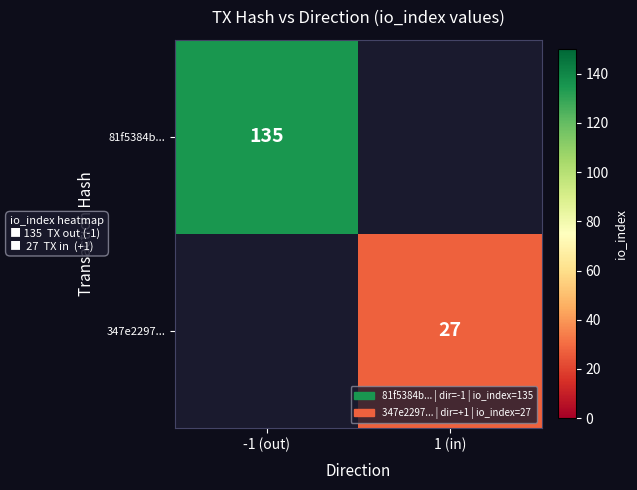

Is it true that 347e2297... equals 6.5 at 1 (in)?

False